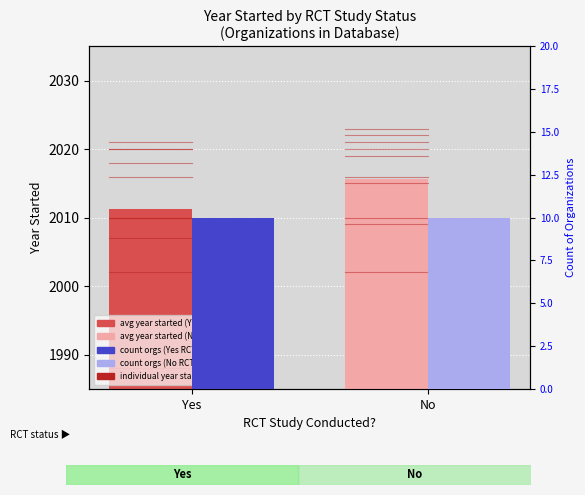

Reading left to right, transcribe all the data shown in this chart.

avg year started: 2011.2	2015.7
count of orgs: 10.0	10.0